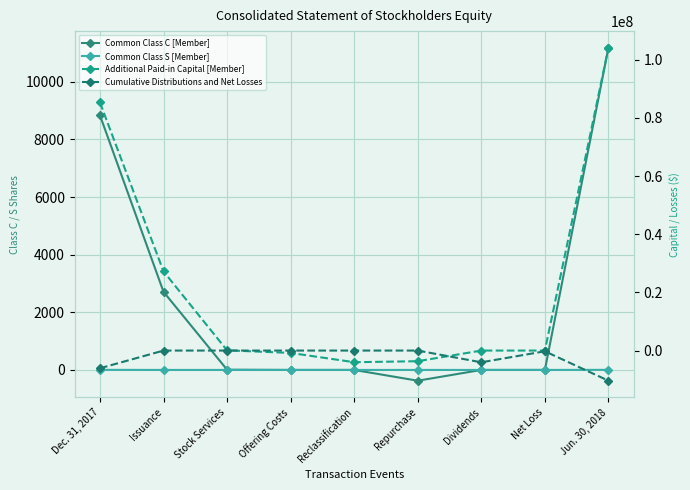

What are all the series names shown in the legend?

Common Class C [Member], Common Class S [Member], Additional Paid-in Capital [Member], Cumulative Distributions and Net Losses